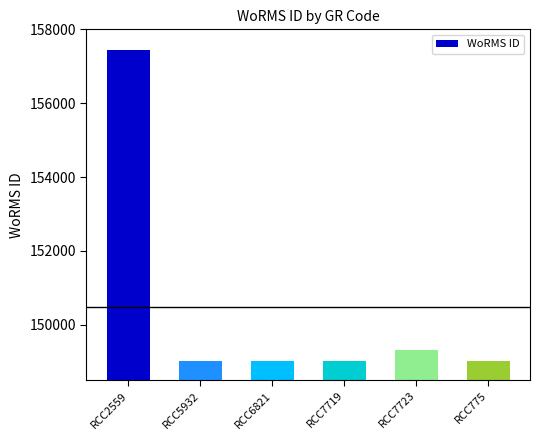

What is the sum of all values?

902849